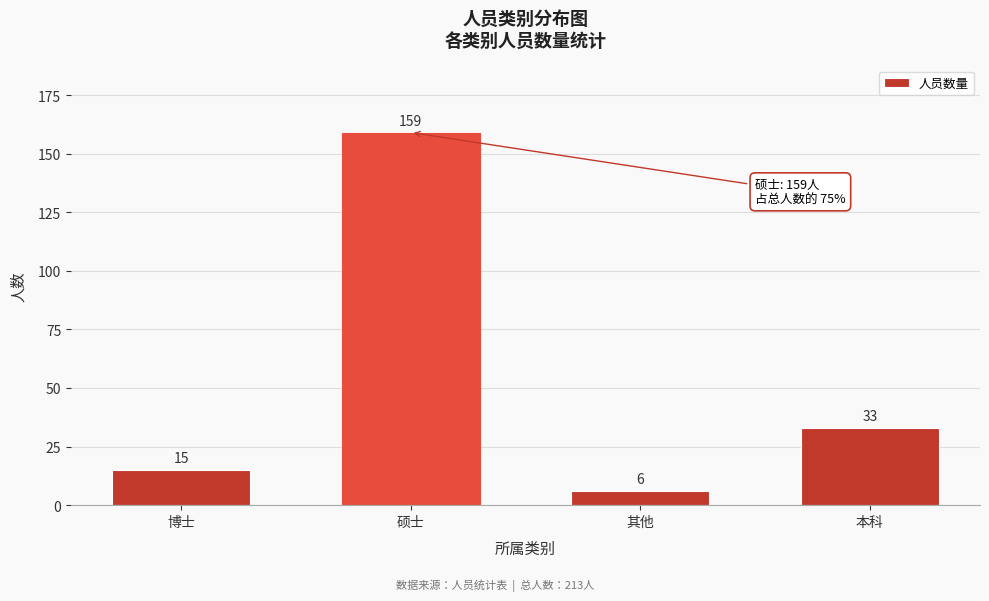

Reading left to right, list all the values displayed in this chart.

15	159	6	33